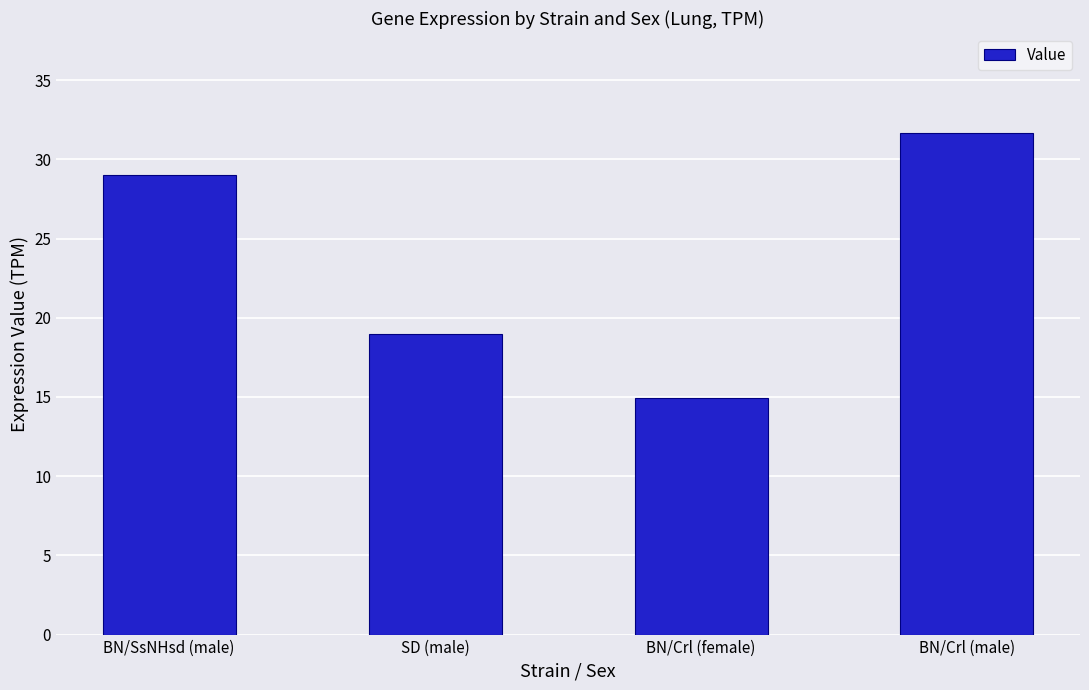

Which category has the highest value across all series?

BN/Crl (male)